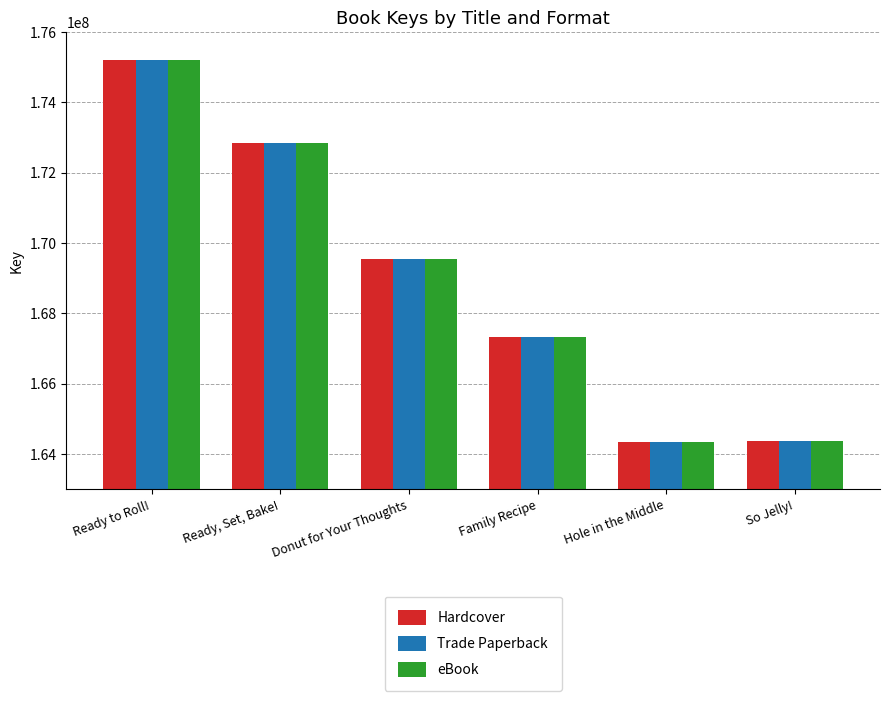

What is the greatest value displayed?

175214898